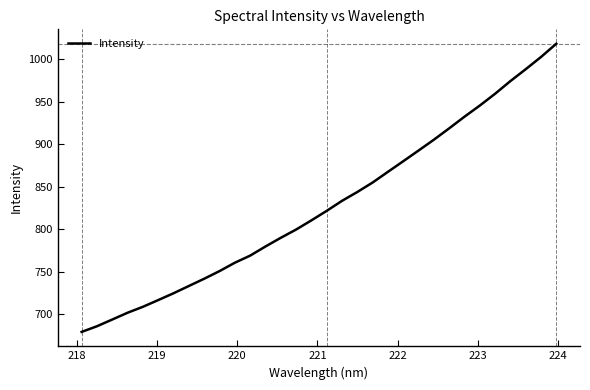

What is the maximum value shown in the chart?

1018.2